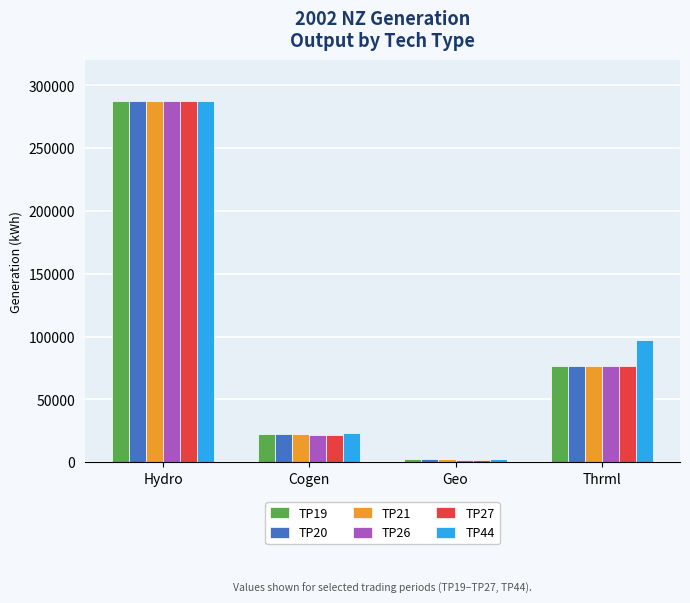

At which label does TP21 reach its minimum?

Geo